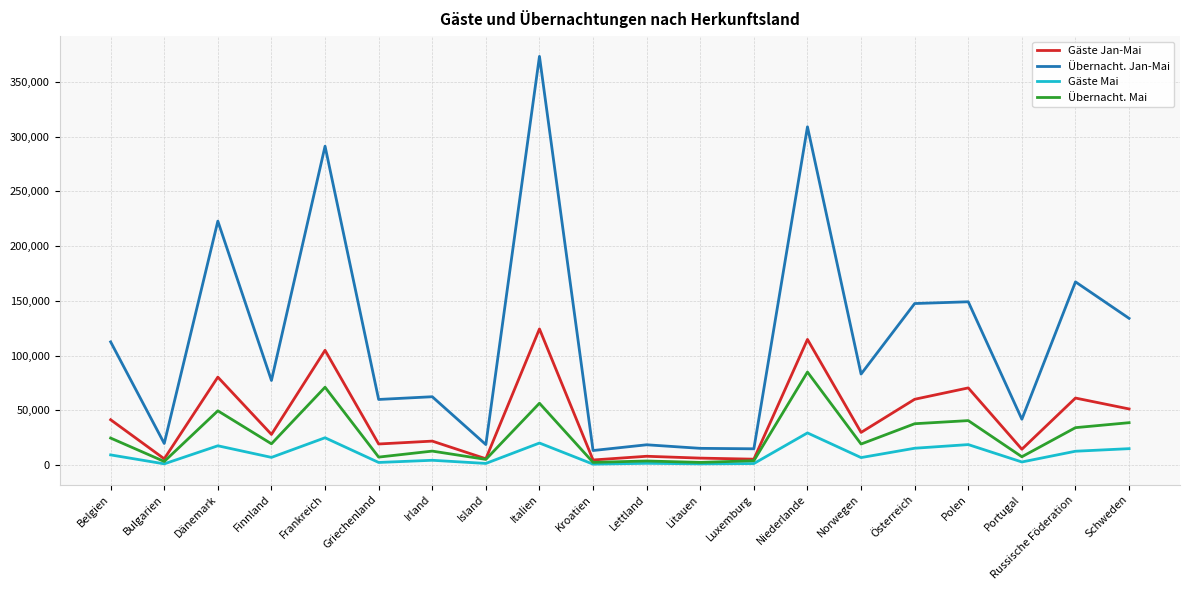

List the series in order of their peak value, lowest first.

Gäste Mai, Übernacht. Mai, Gäste Jan-Mai, Übernacht. Jan-Mai